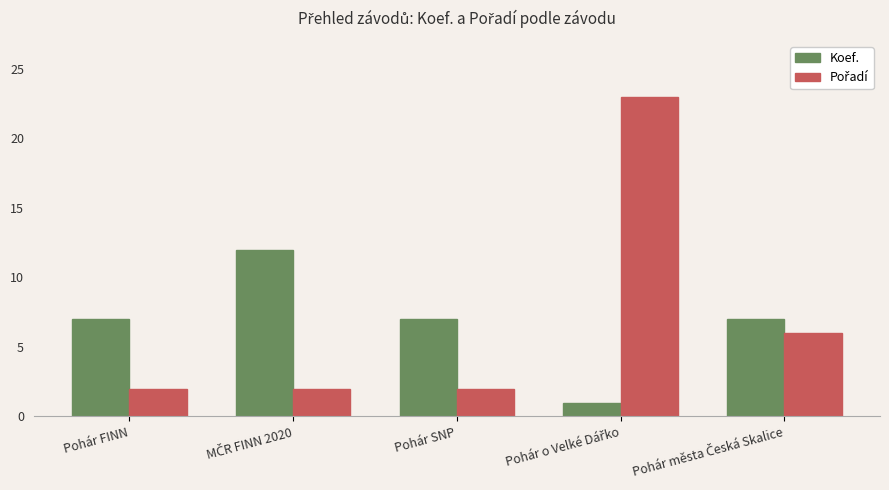

What is the difference between the maximum and minimum values in the Koef. series?

11